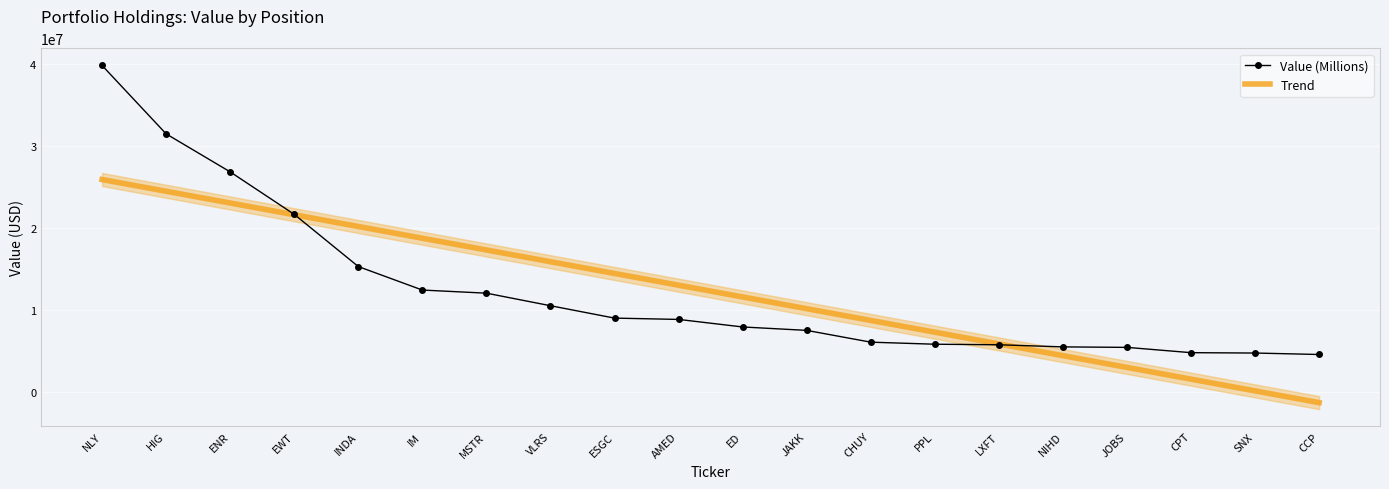

True or false: the data shows 39782000 at NLY.

True